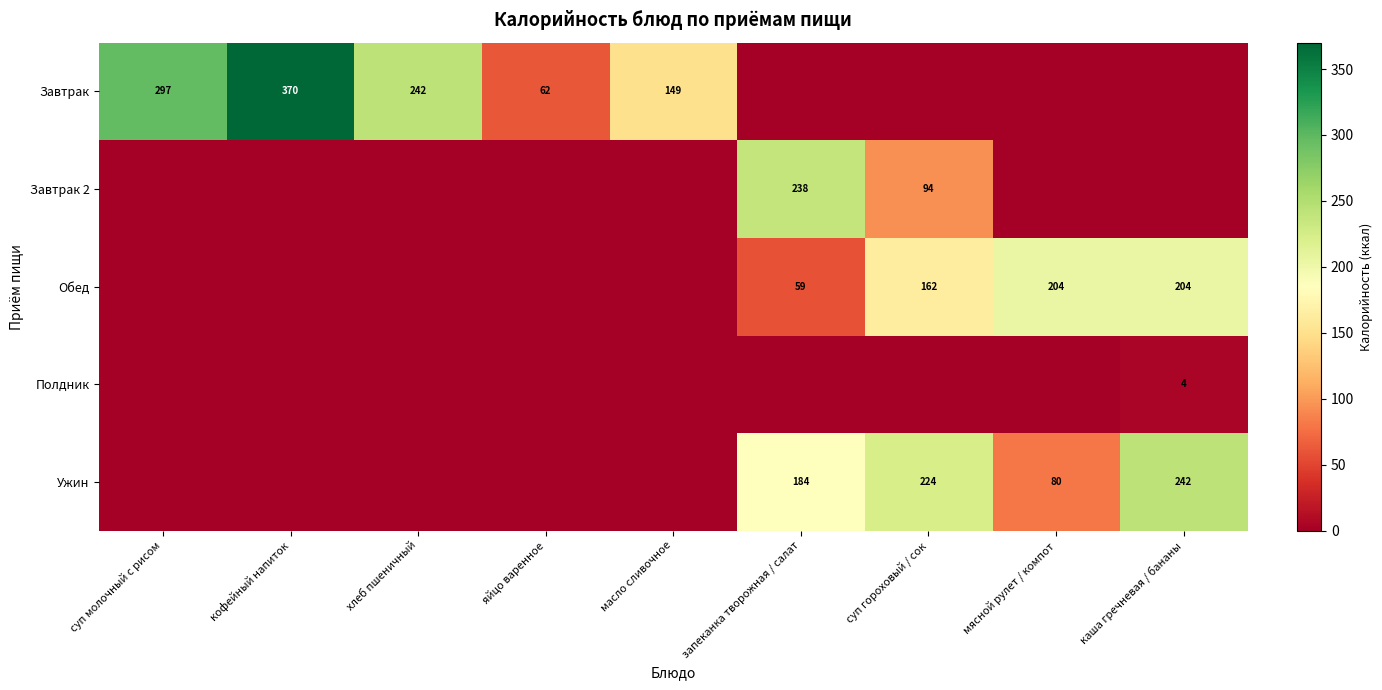

The Ужин series shows 224 at суп гороховый / сок. True or false?

True